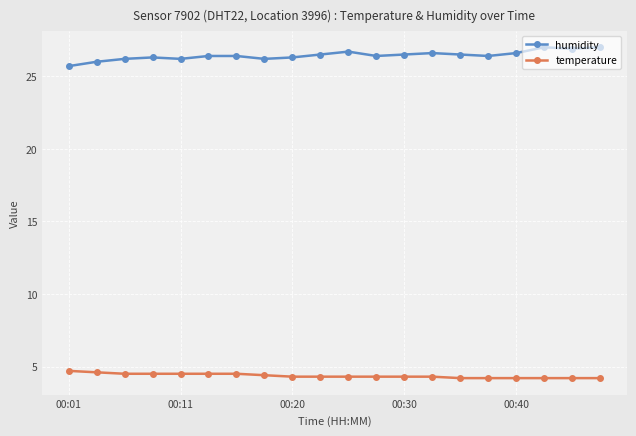

What is the sum of all temperature values?

87.2